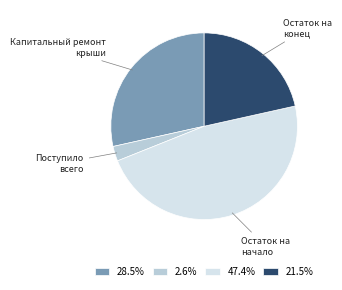

True or false: Остаток на начало accounts for 47% of the total.

True